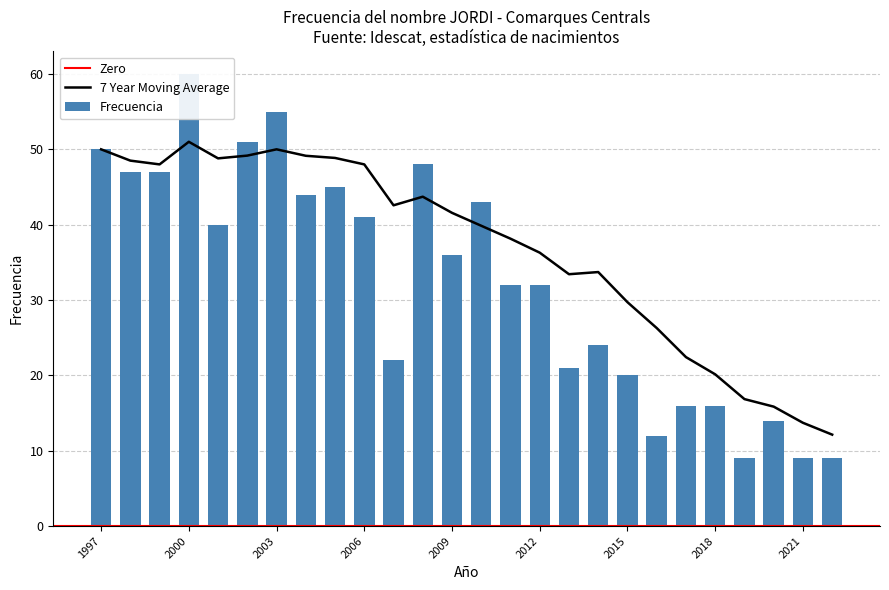

True or false: the data shows 43 at 2010.

True